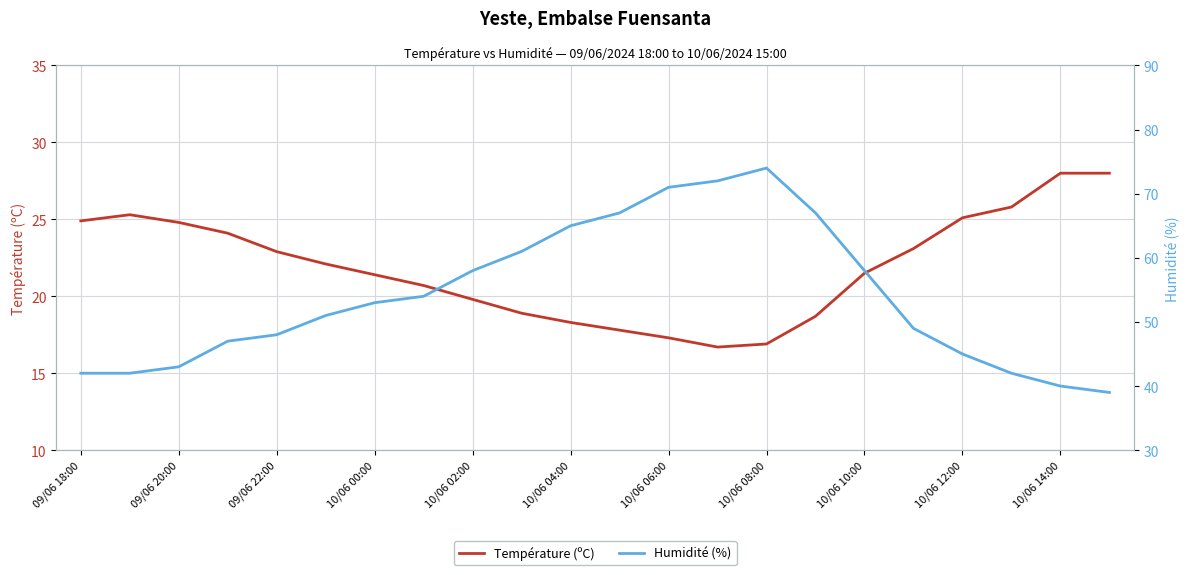

What is the minimum value for Température (ºC)?

16.7